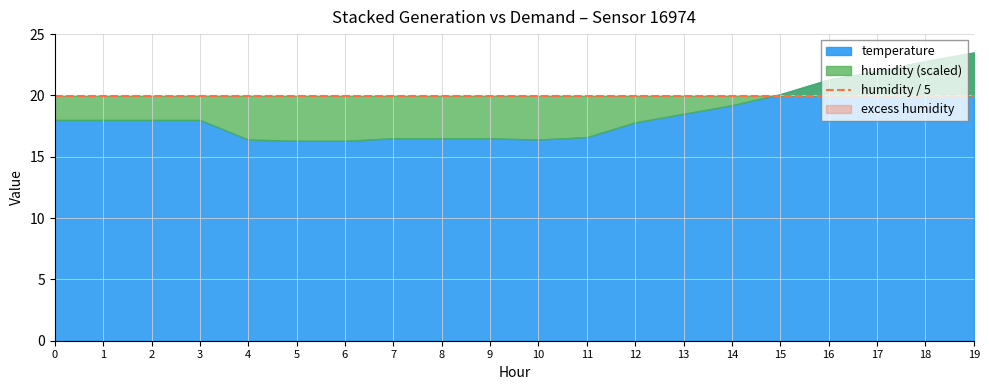

What is the highest value of the temperature series?

23.5